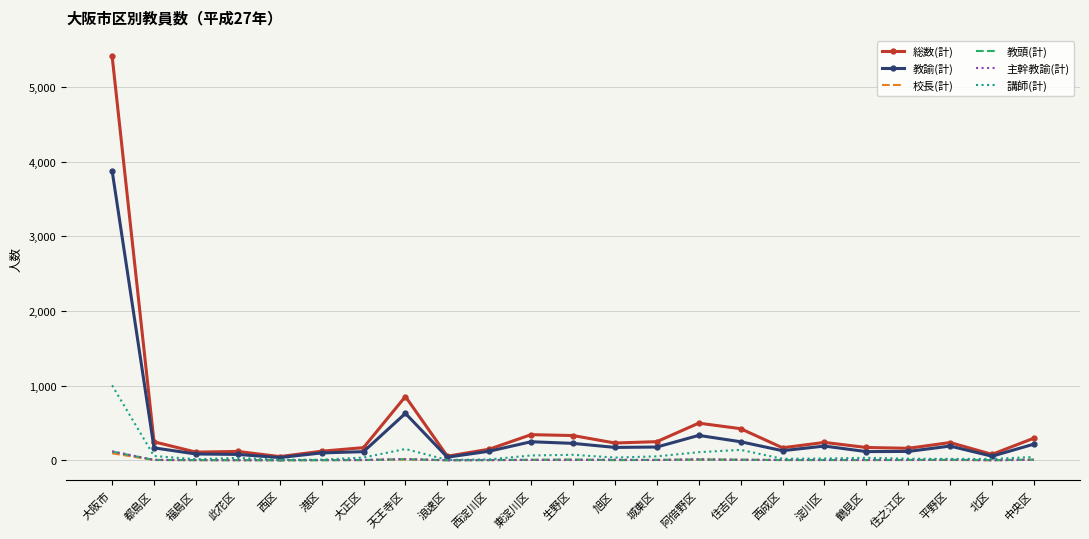

What is the difference between the maximum and minimum values in the 校長(計) series?

93